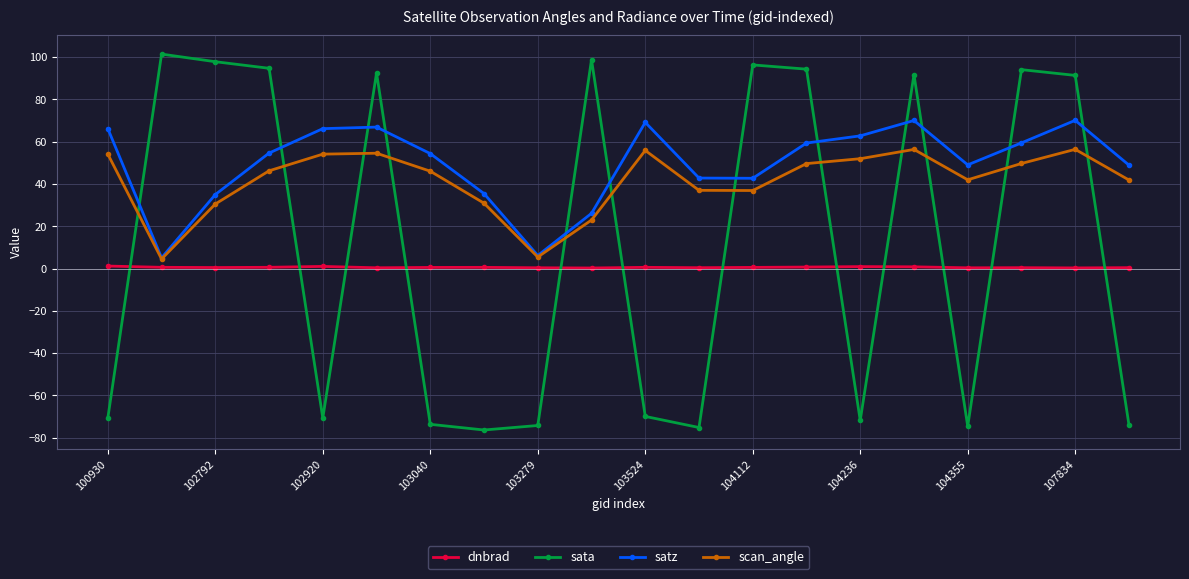

In satz, how many points are higher than both neighbors (excluding endpoints)?

4